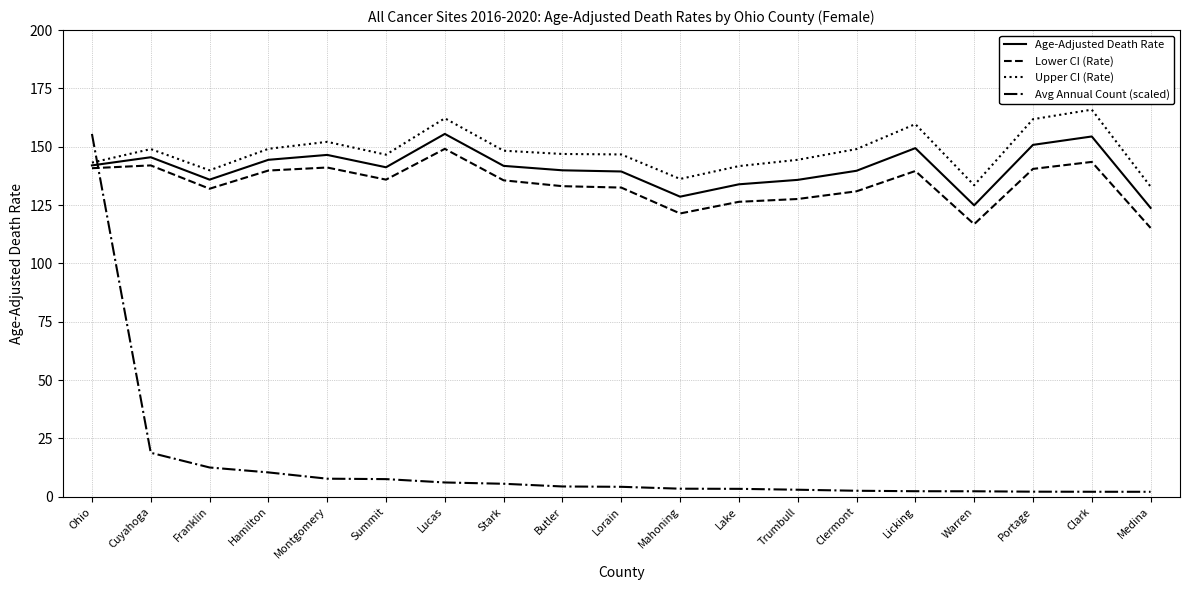

Rank the series at Medina from highest to lowest value.

Upper CI (Rate), Age-Adjusted Death Rate, Lower CI (Rate), Avg Annual Count (scaled)